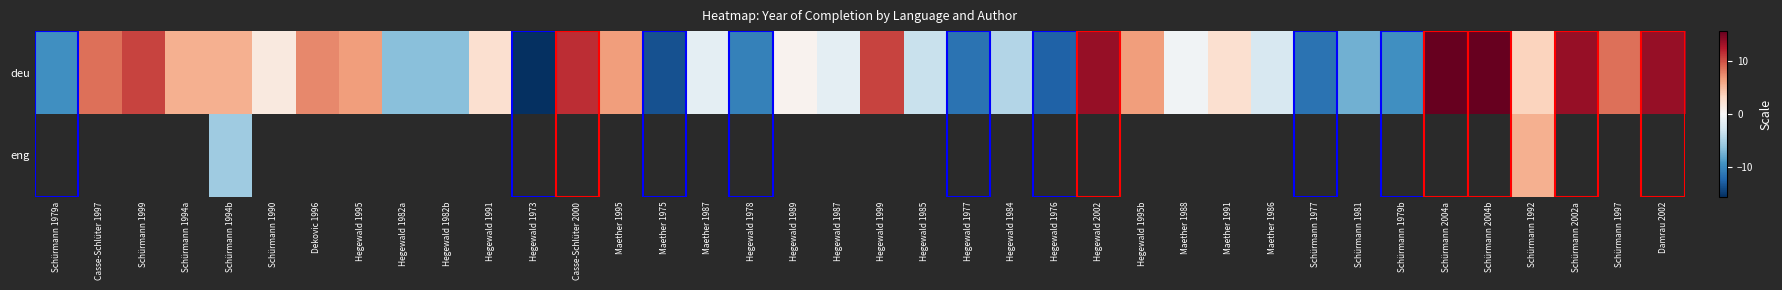

At how many categories does at least one series exceed -5?

27